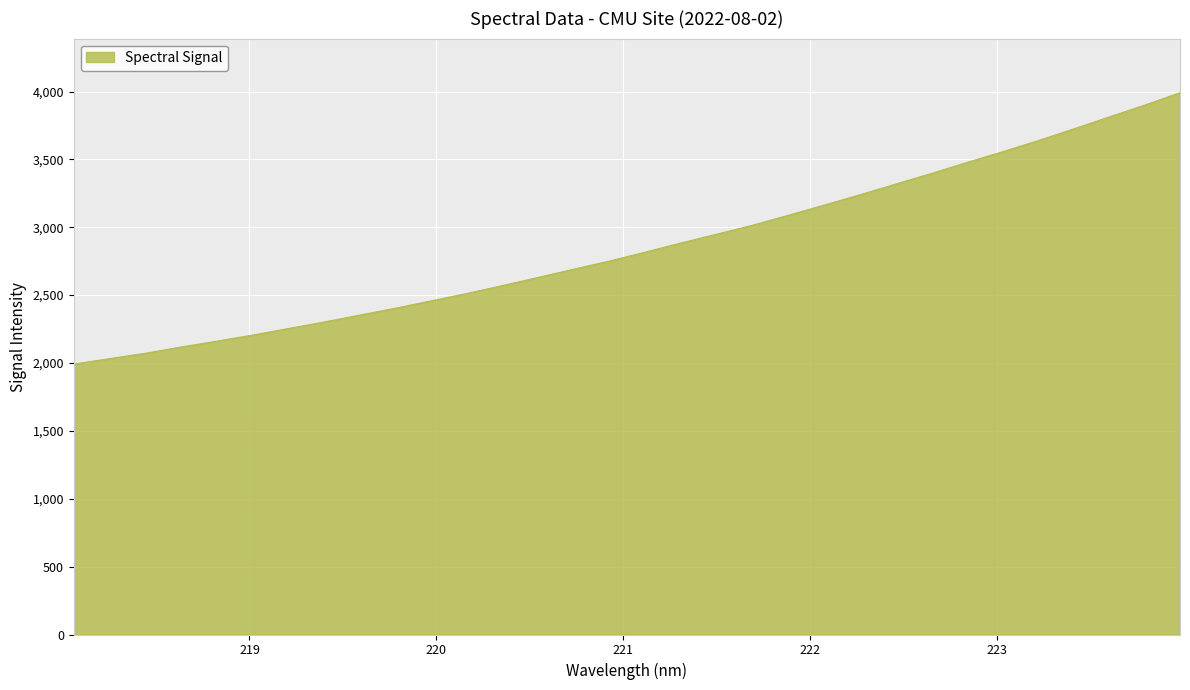

What is the difference between the maximum and minimum values?

1998.4